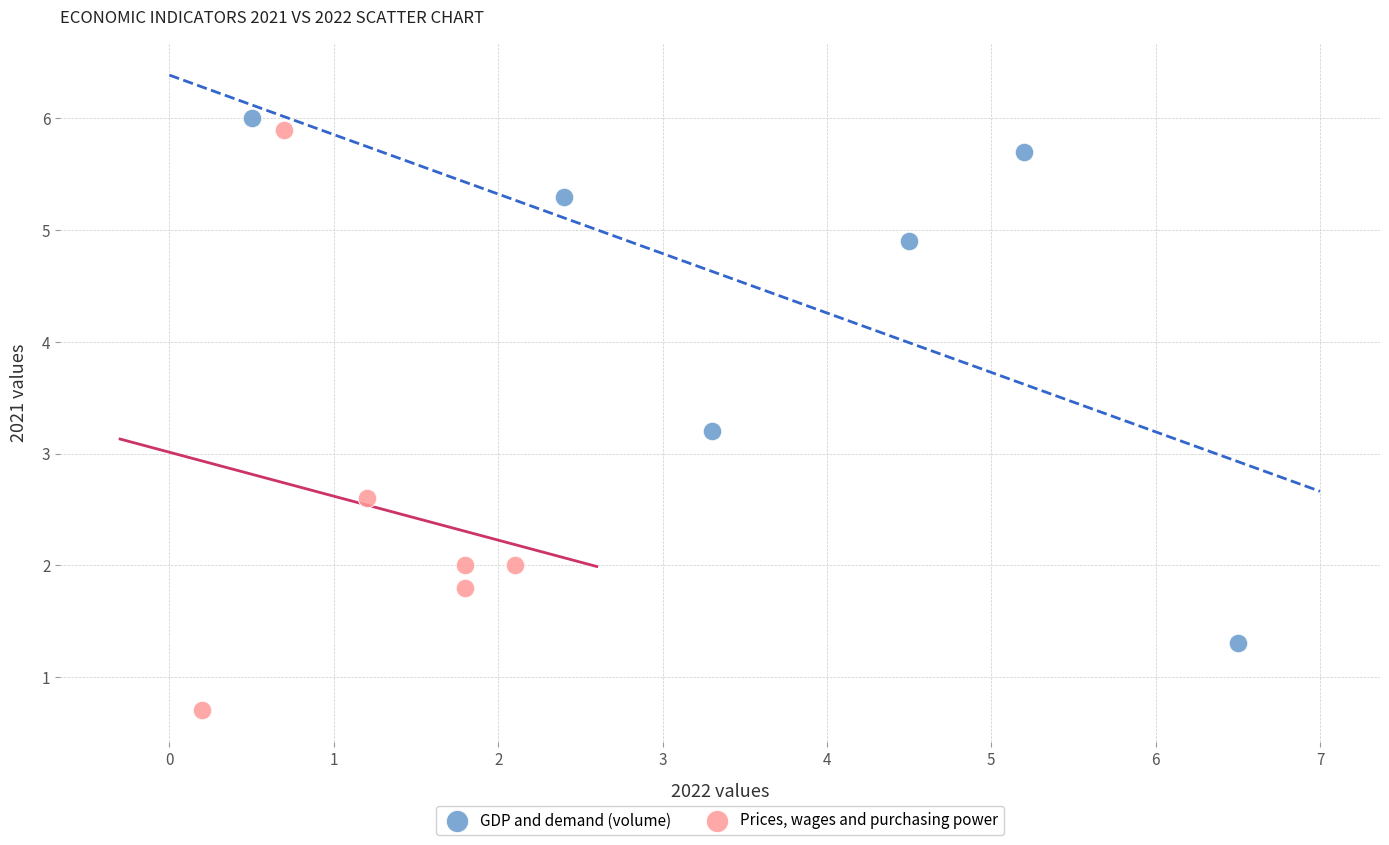

Which series reaches the minimum Y coordinate?

Prices, wages and purchasing power